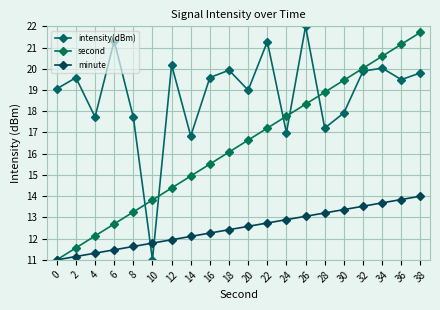

At which category is the sum across all series the highest?

38